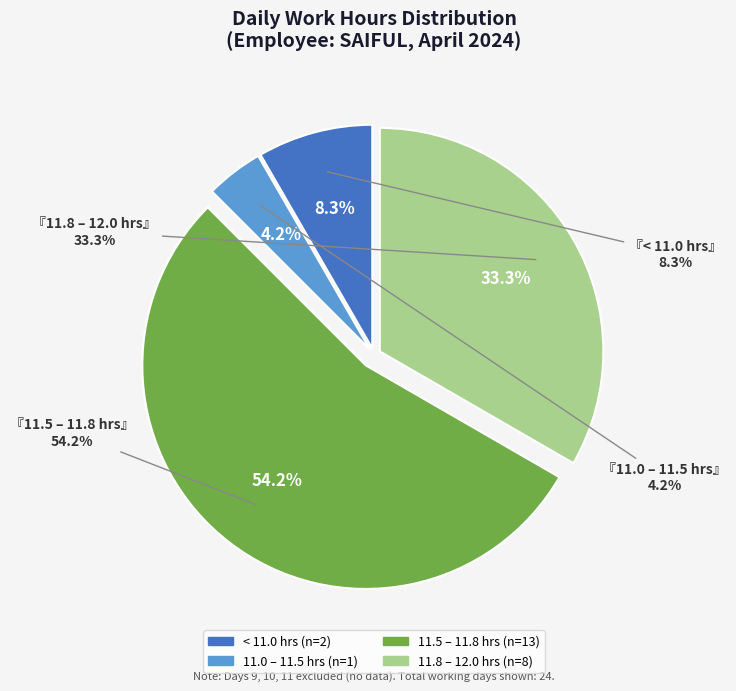

What portion of the pie excludes Day 12?

95.8%